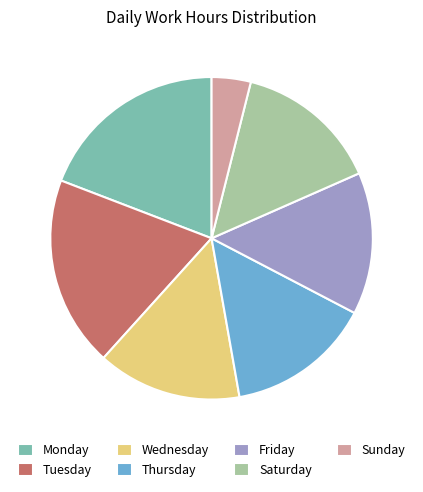

Is there any slice that represents more than half of the pie?

No